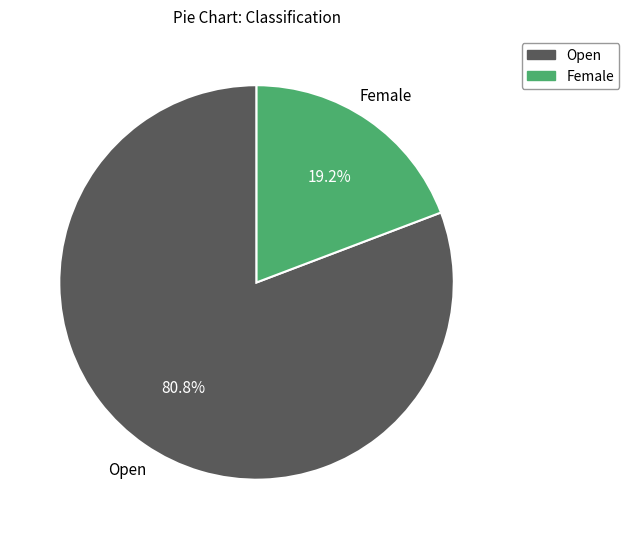

Is there any slice that represents more than half of the pie?

Yes